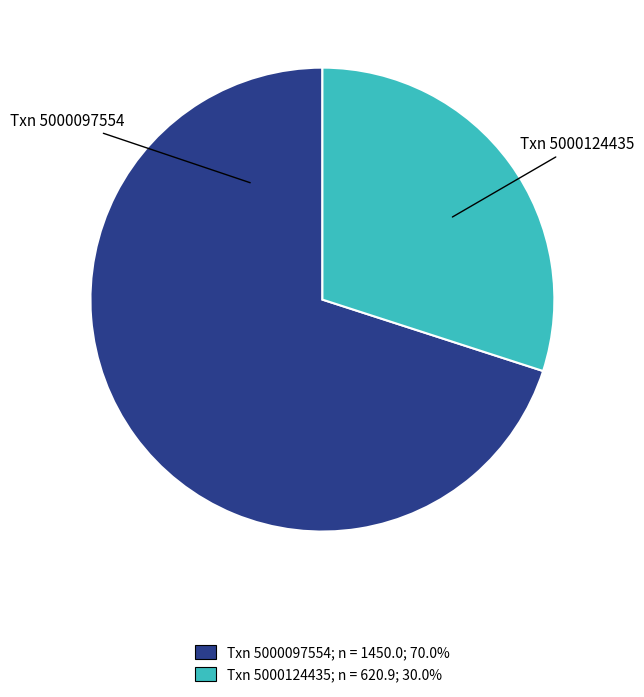

Is there a majority slice in this chart?

Yes